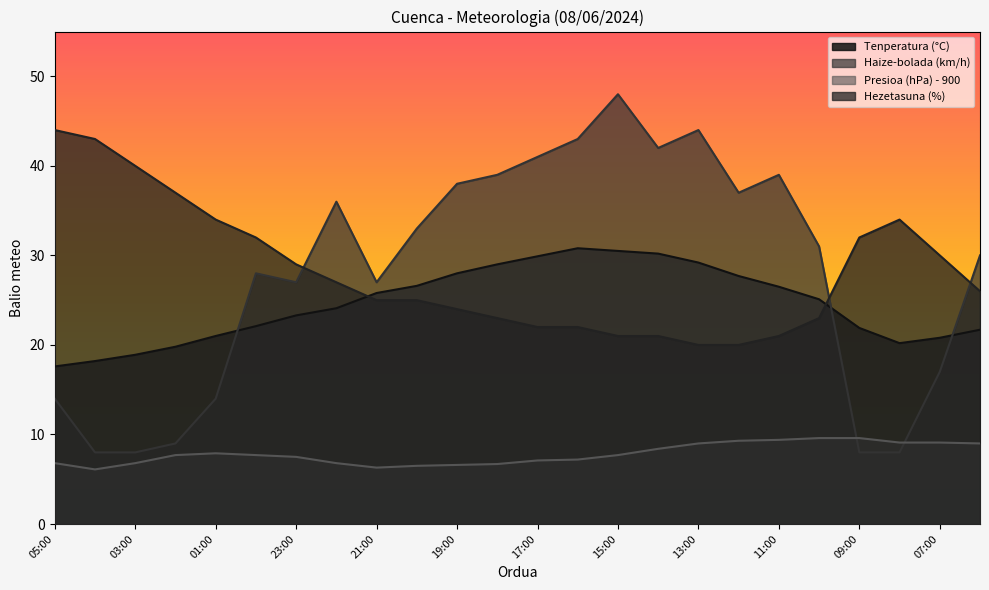

Read the Hezetasuna (%) value at 07:00.

30.0